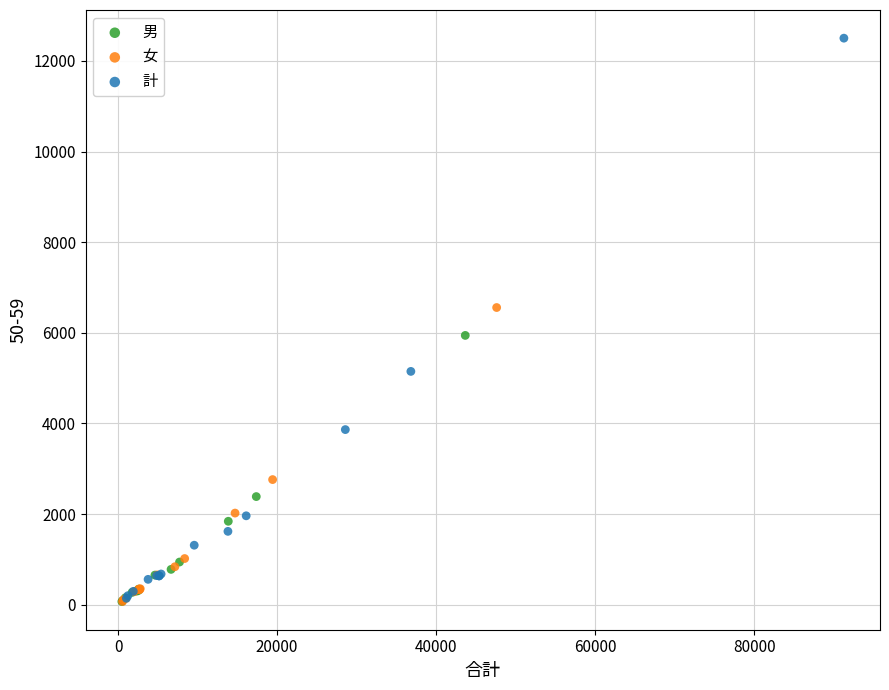

Which series has the widest spread of Y values?

計